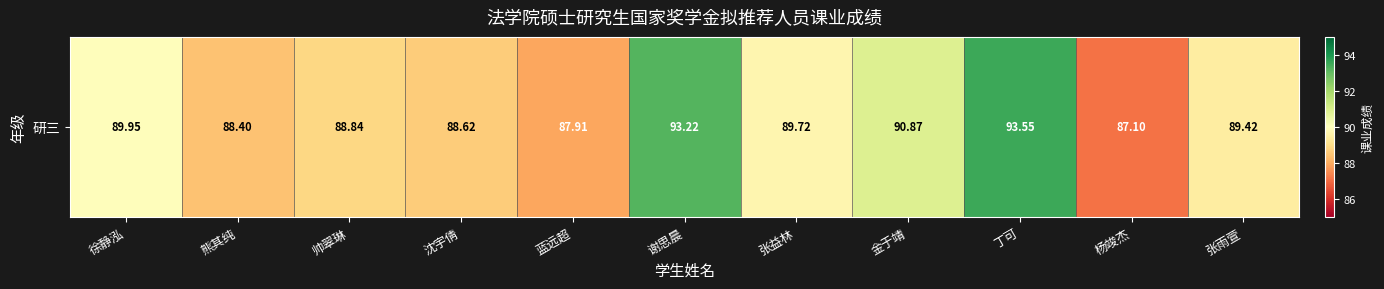

Rank the categories by value from lowest to highest.

杨竣杰, 蓝远超, 熊其纯, 沈宇倩, 帅翠琳, 张雨萱, 张益林, 徐静泓, 金于靖, 谢思晨, 丁可